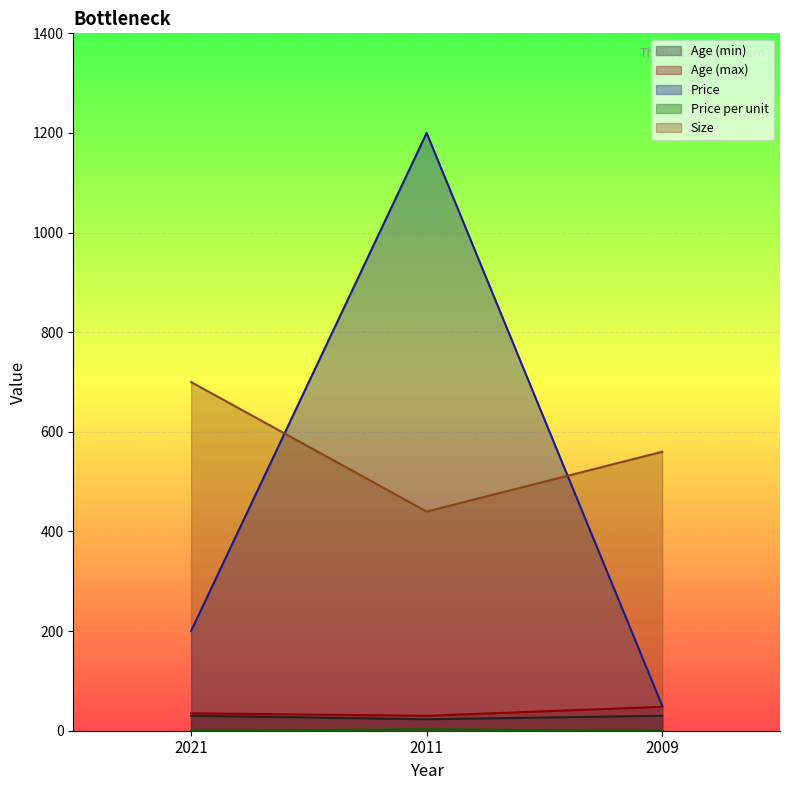

What is the maximum value shown in the chart?

1200.0